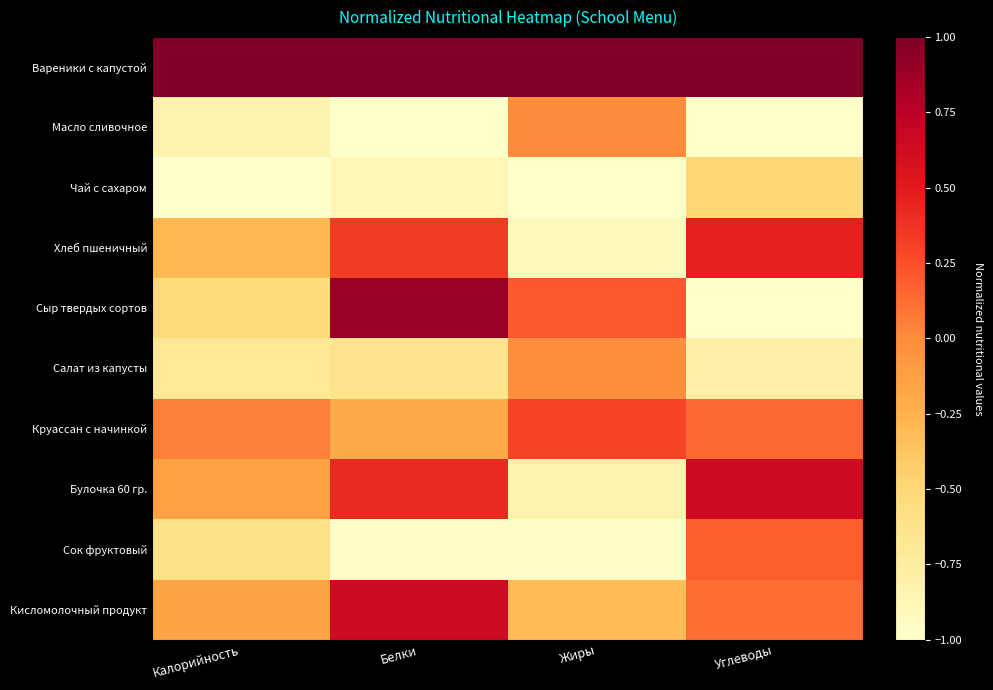

Which has a higher value, Жиры or Калорийность?

Жиры